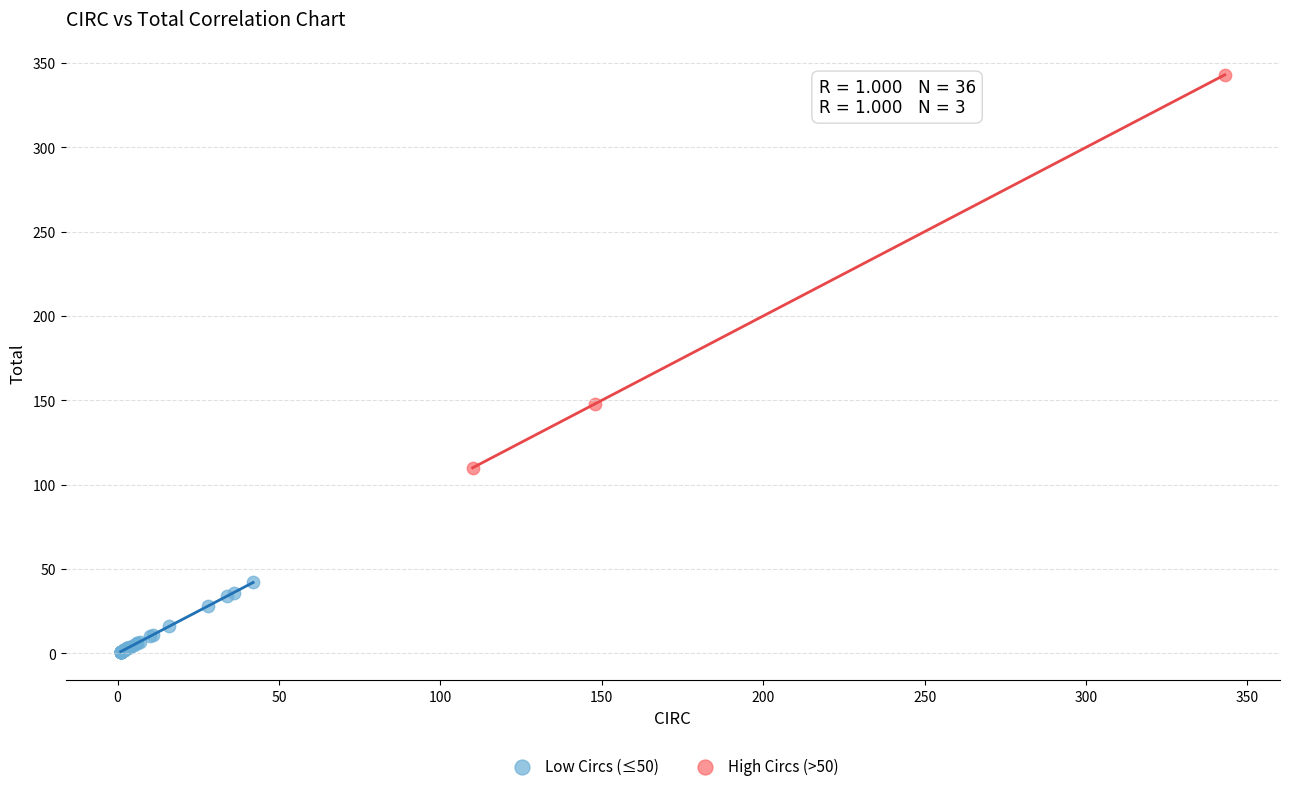

Which series reaches the maximum Y coordinate?

High Circs (>50)